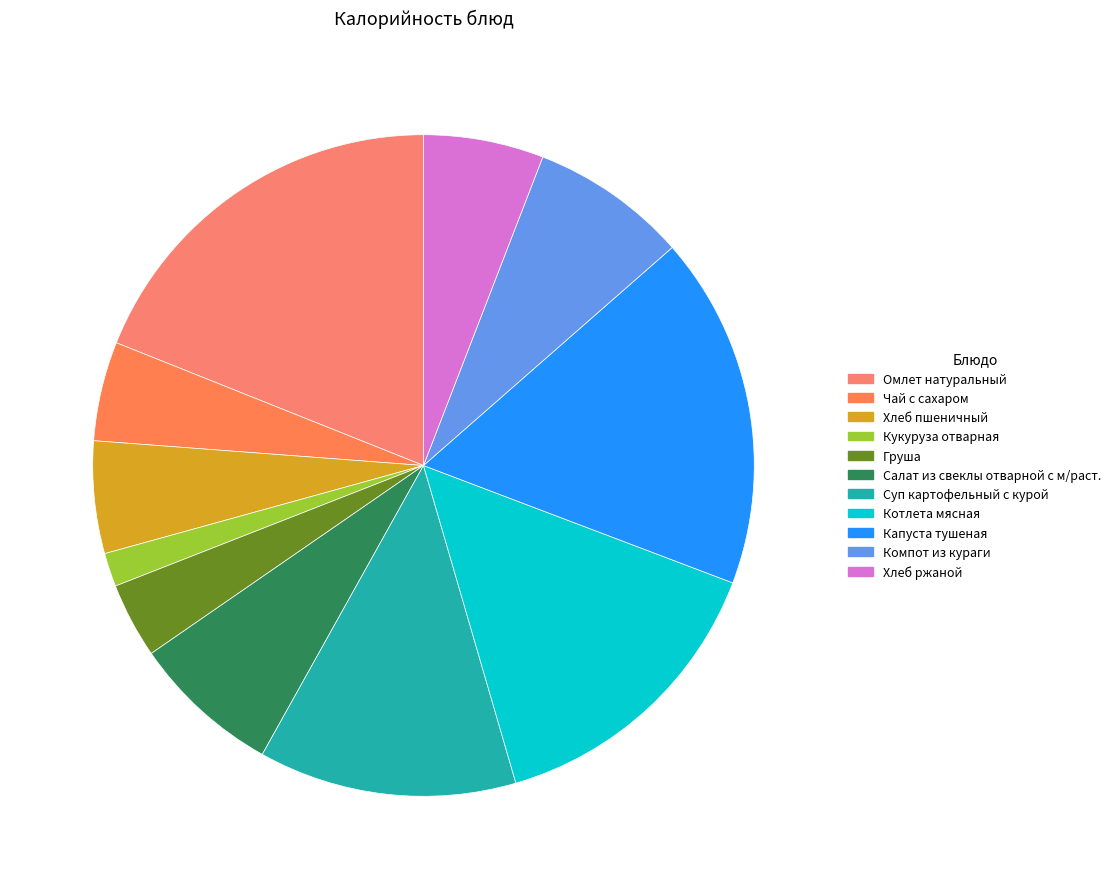

What is the ratio of the value at Омлет натуральный to the value at Суп картофельный с курой?

1.5